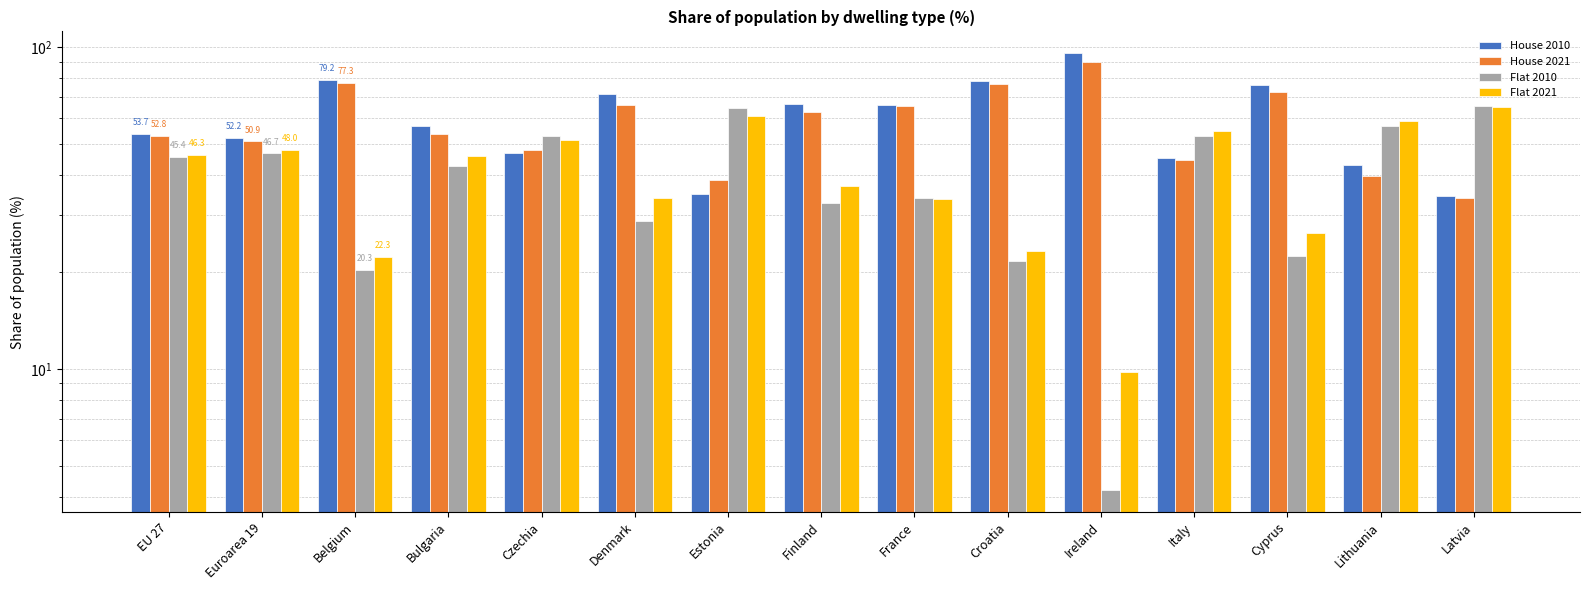

At how many categories does at least one series exceed 8?

15